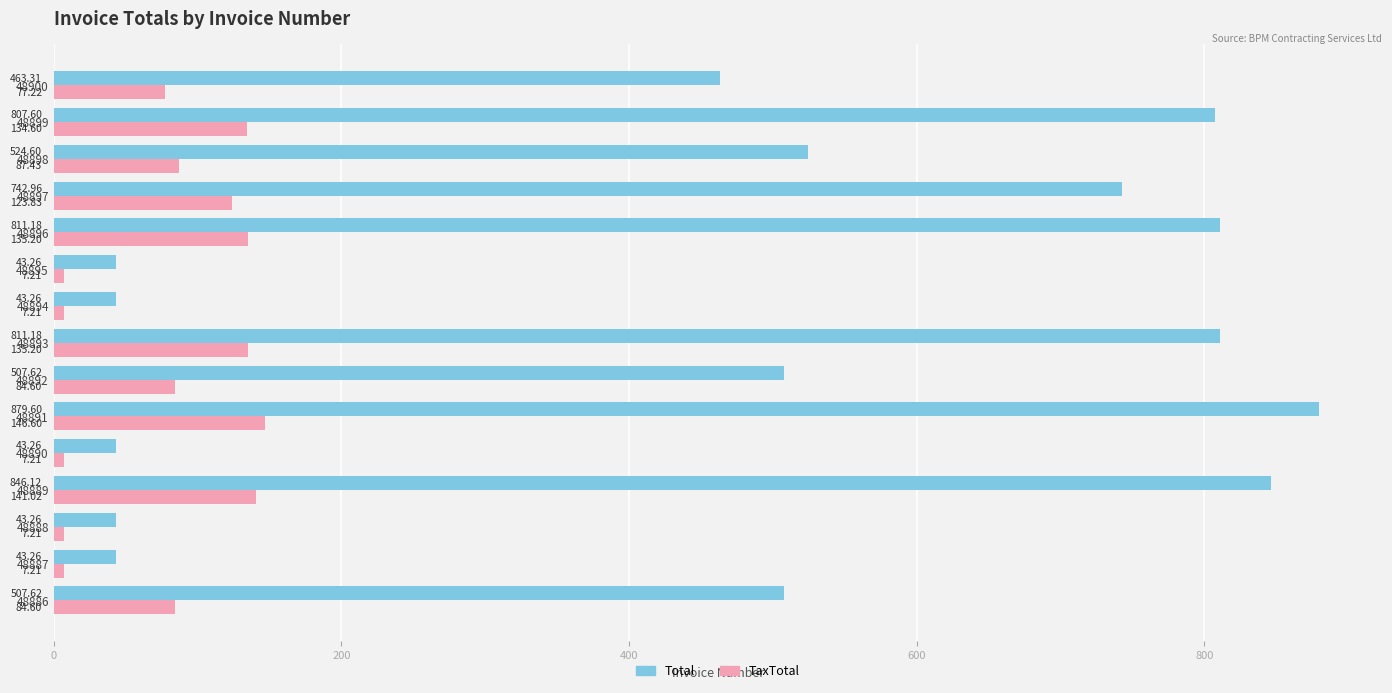

What is the sum of the TaxTotal values at 48900 and 48888?

84.4